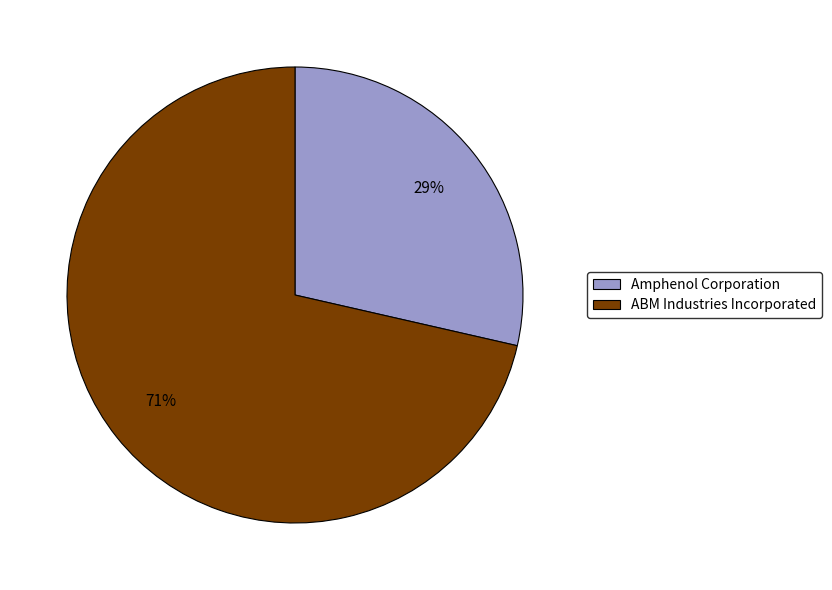

Is there any slice that represents more than half of the pie?

Yes